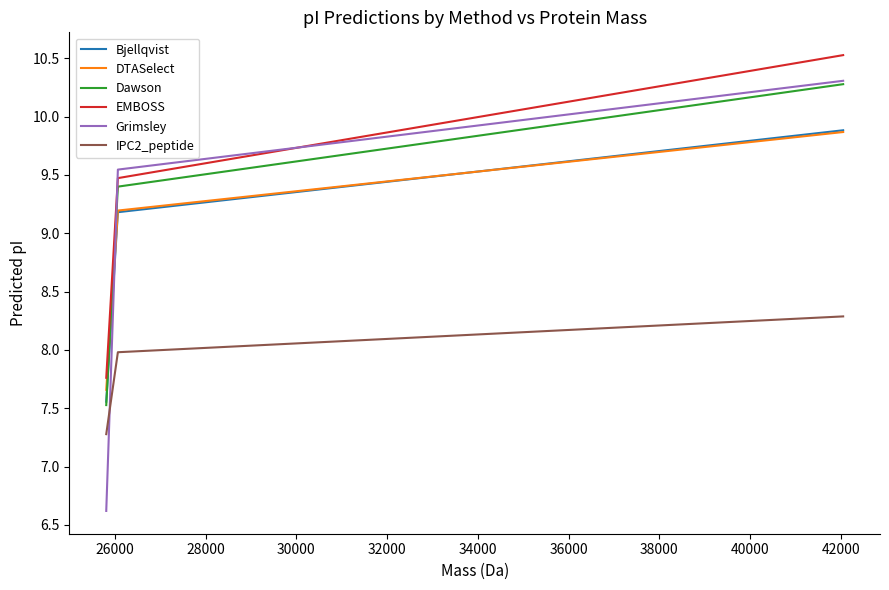

Which series has the largest range (max minus min)?

Grimsley